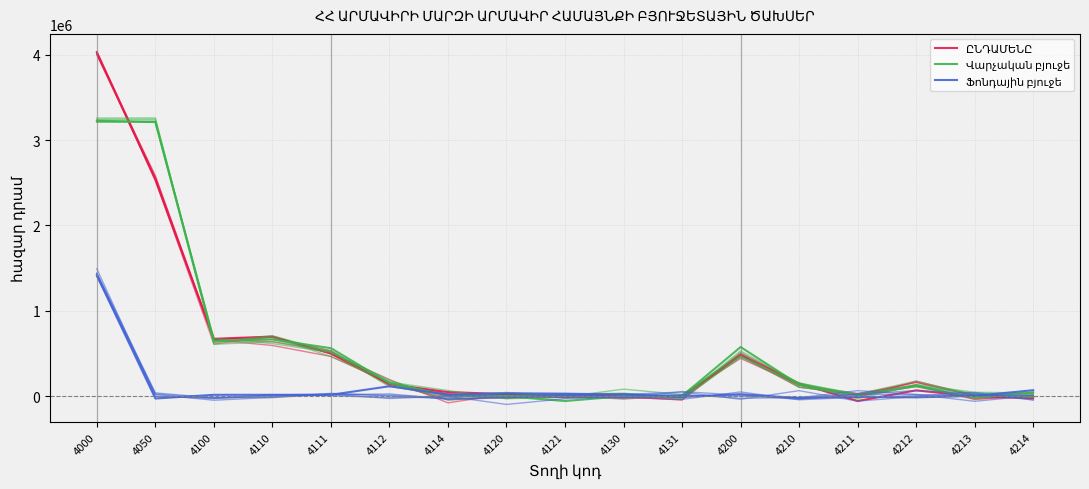

Which category has the lowest value across all series?

4121